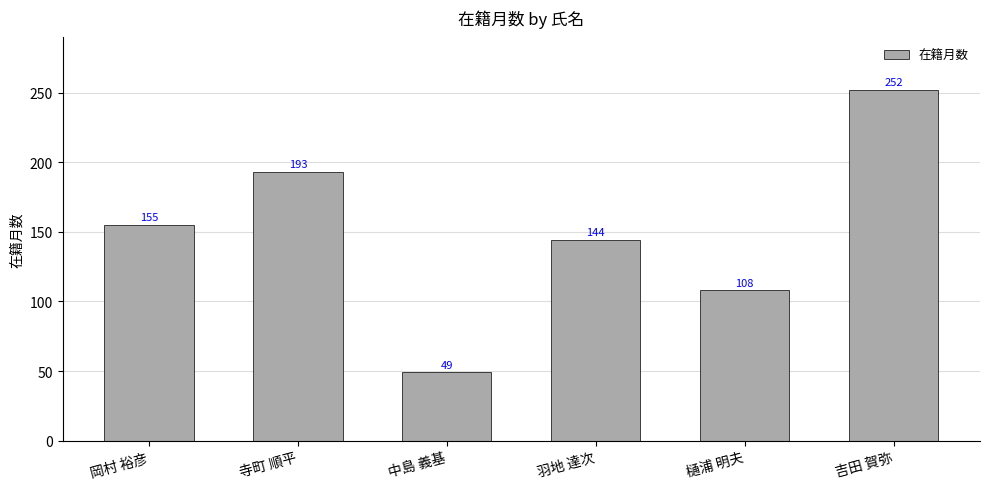

What value does the data have at 樋浦 明夫, to the nearest 5?

110